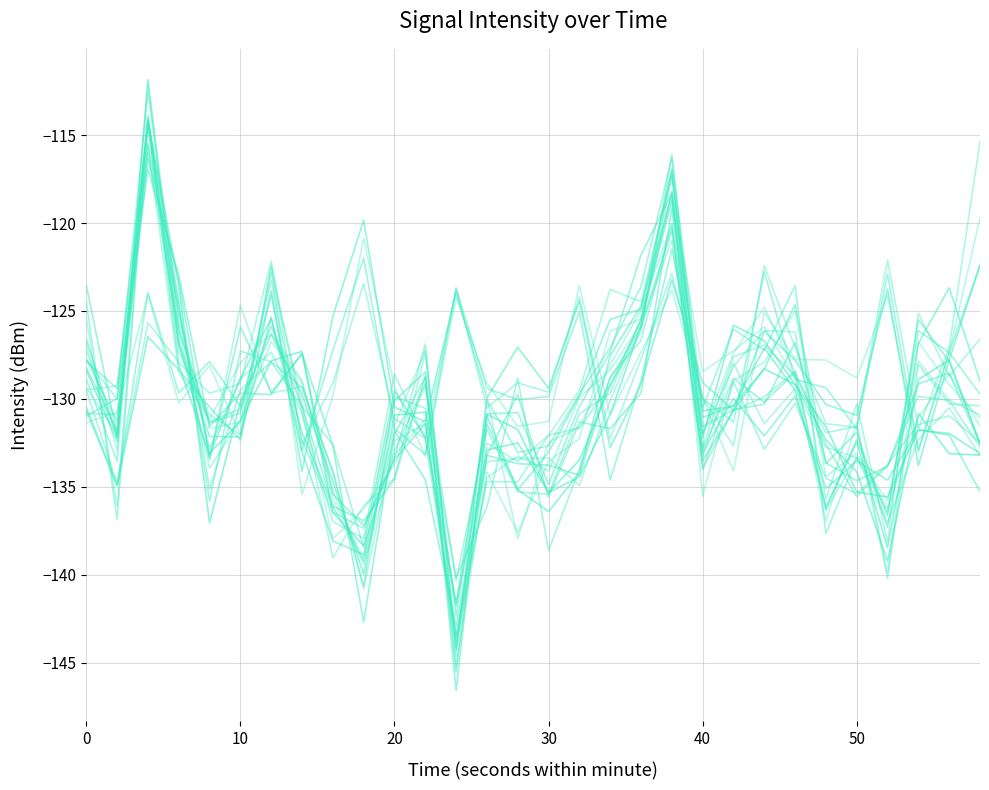

How many lines are shown in the chart?

20